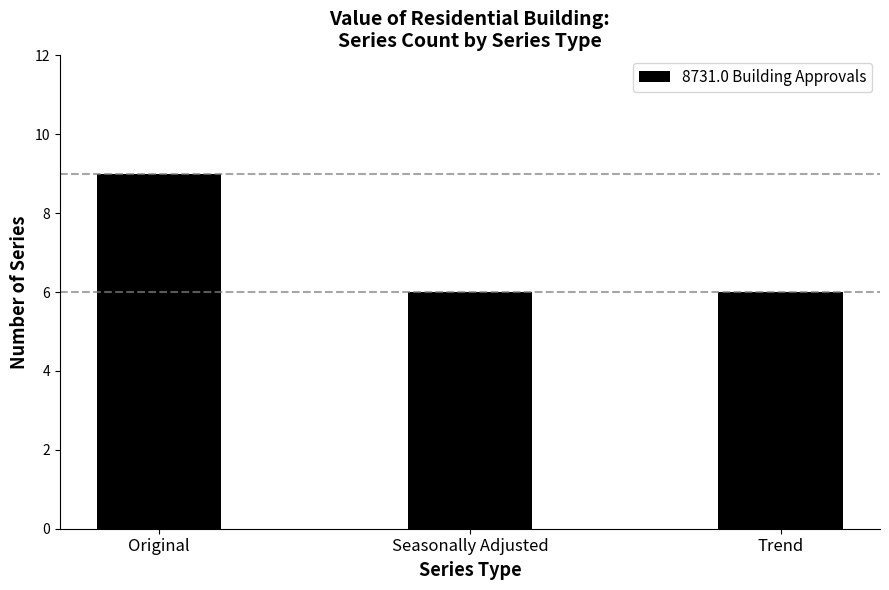

What is the difference between the values at Seasonally Adjusted and Original?

3